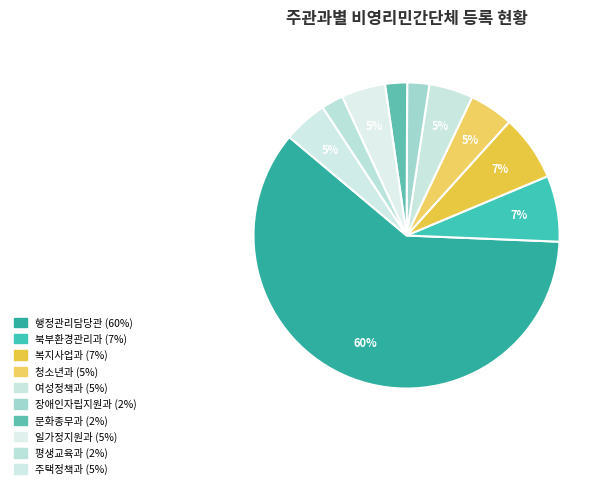

To the nearest percent, what is the combined percentage of 일가정지원과 and 복지사업과?

12%